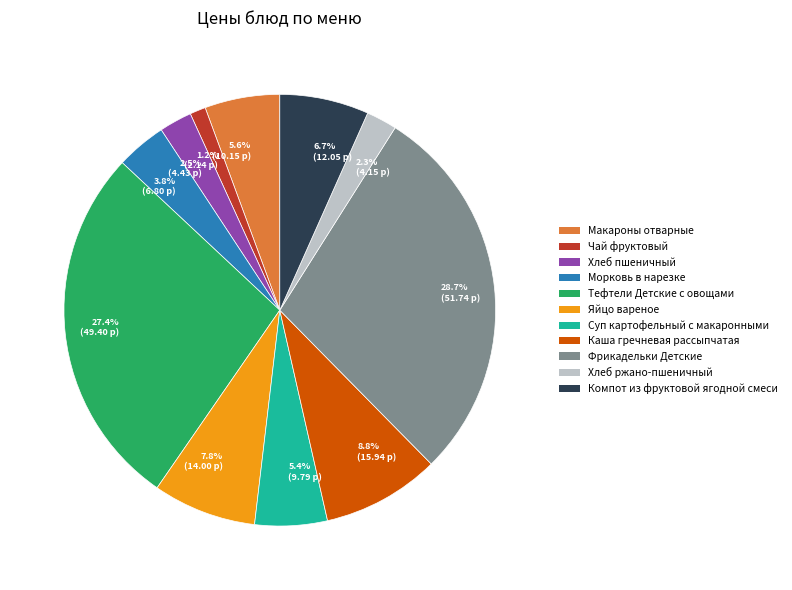

To the nearest percent, what is the average slice percentage?

9%